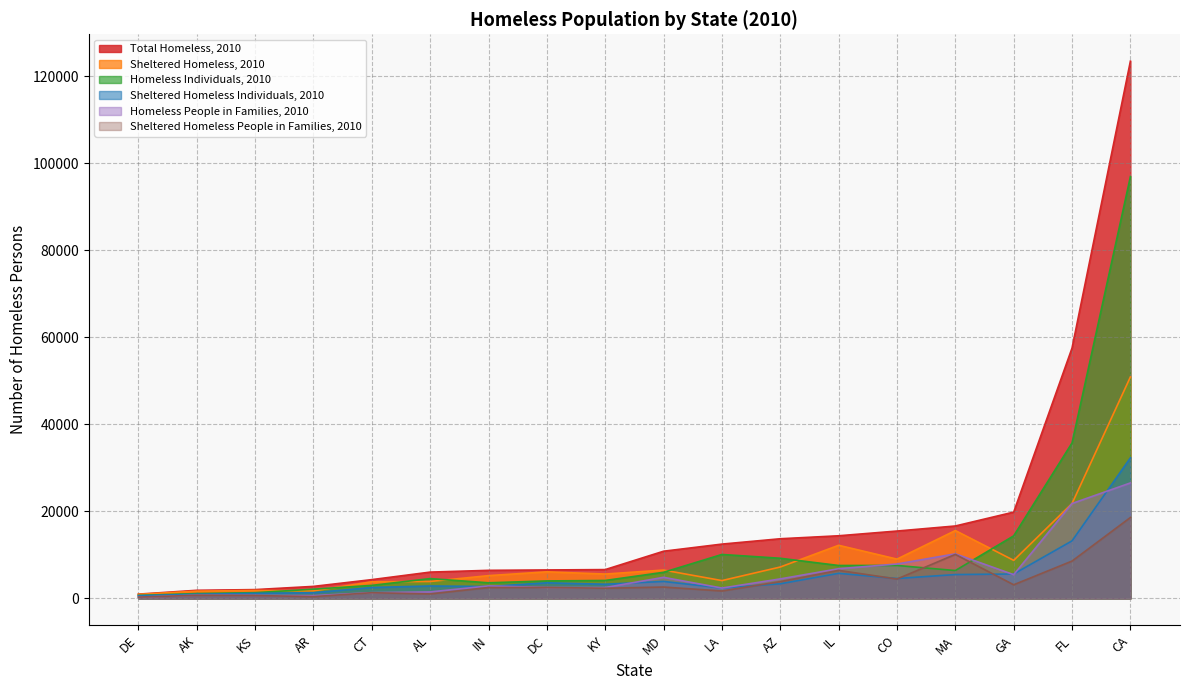

Rank the series at AL from highest to lowest value.

Total Homeless, 2010, Homeless Individuals, 2010, Sheltered Homeless, 2010, Sheltered Homeless Individuals, 2010, Homeless People in Families, 2010, Sheltered Homeless People in Families, 2010